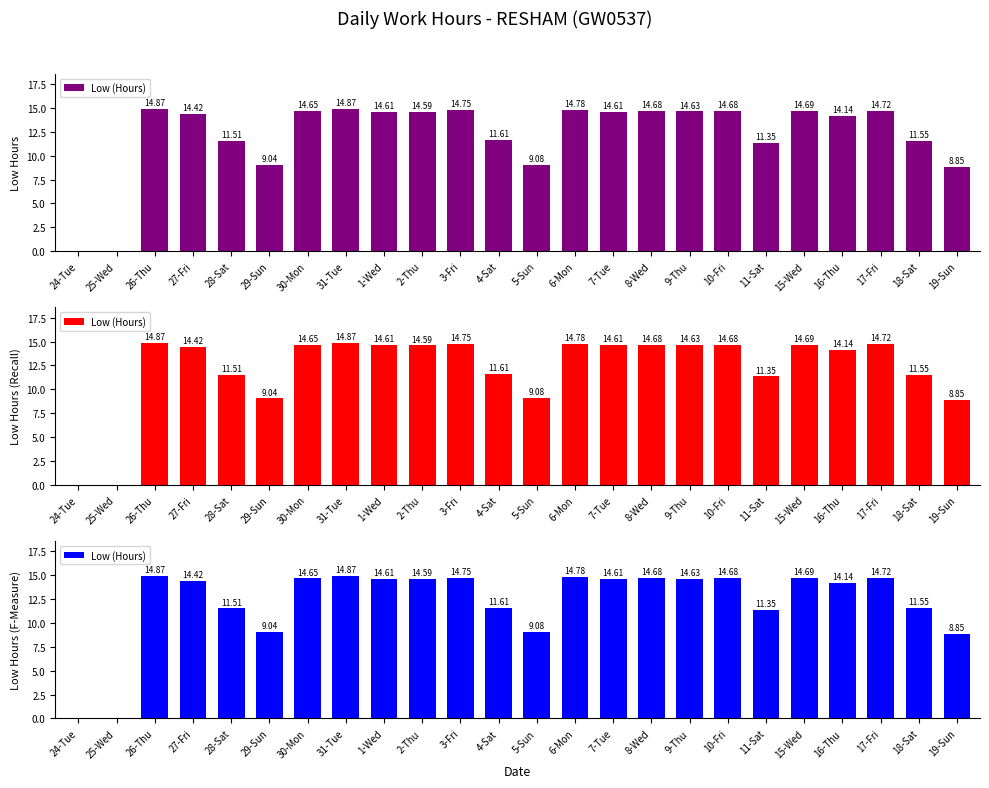

At which category does the chart reach its minimum across all series?

24-Tue